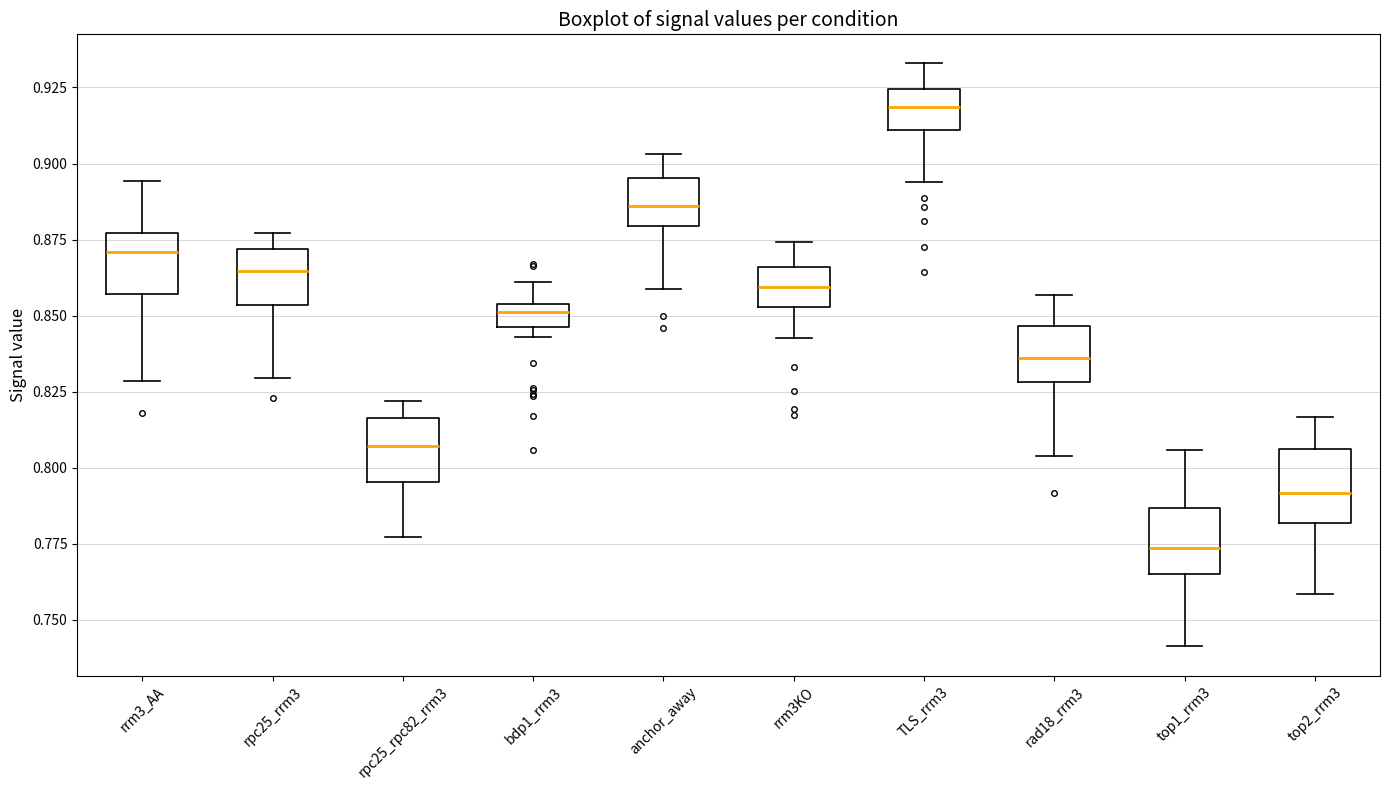

Reading left to right, transcribe this box plot: for each box, give where its median line is, the range the box spans, and where its two whiskers end, as read against the y-axis. The values are not printed on the chart, so give them approximately, as read against the axis.

rrm3_AA: median 0.870, box 0.855 to 0.875, whiskers 0.830 to 0.895
rpc25_rrm3: median 0.865, box 0.855 to 0.870, whiskers 0.830 to 0.875
rpc25_rpc82_rrm3: median 0.805, box 0.795 to 0.815, whiskers 0.775 to 0.820
bdp1_rrm3: median 0.850, box 0.845 to 0.855, whiskers 0.845 (just below the box's lower edge) to 0.860
anchor_away: median 0.885, box 0.880 to 0.895, whiskers 0.860 to 0.905
rrm3KO: median 0.860, box 0.855 to 0.865, whiskers 0.845 to 0.875
TLS_rrm3: median 0.920, box 0.910 to 0.925, whiskers 0.895 to 0.935
rad18_rrm3: median 0.835, box 0.830 to 0.845, whiskers 0.805 to 0.855
top1_rrm3: median 0.775, box 0.765 to 0.785, whiskers 0.740 to 0.805
top2_rrm3: median 0.790, box 0.780 to 0.805, whiskers 0.760 to 0.815